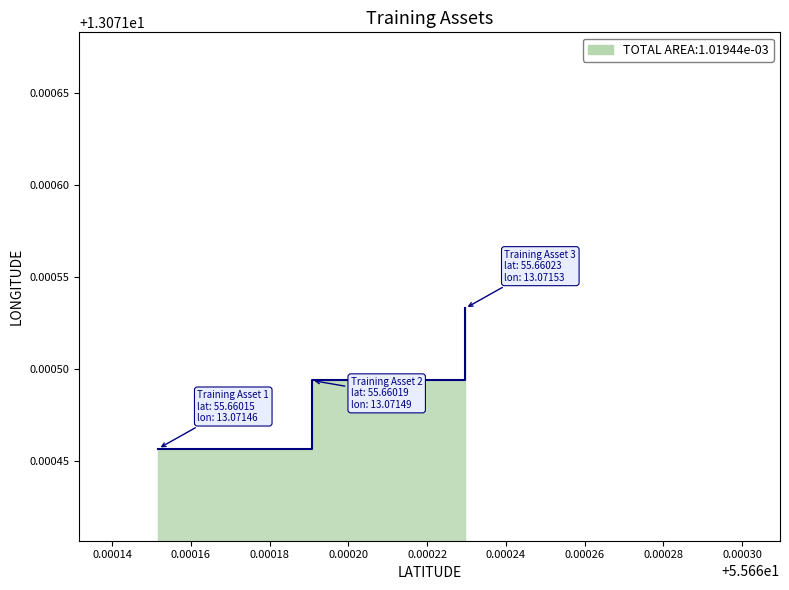

How many distinct data groups are displayed?

1